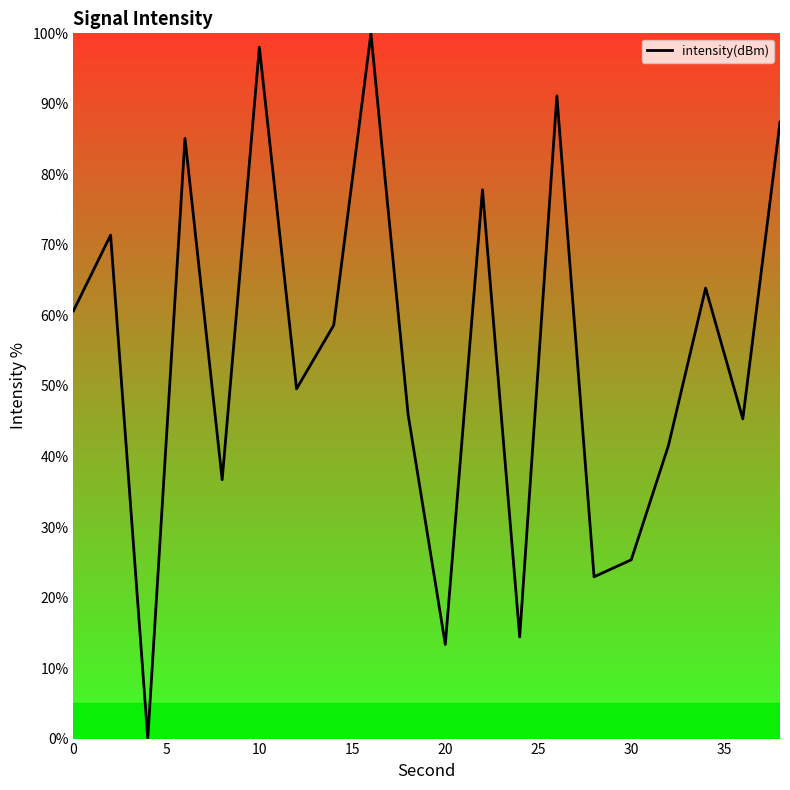

What is the maximum value shown in the chart?

100.0